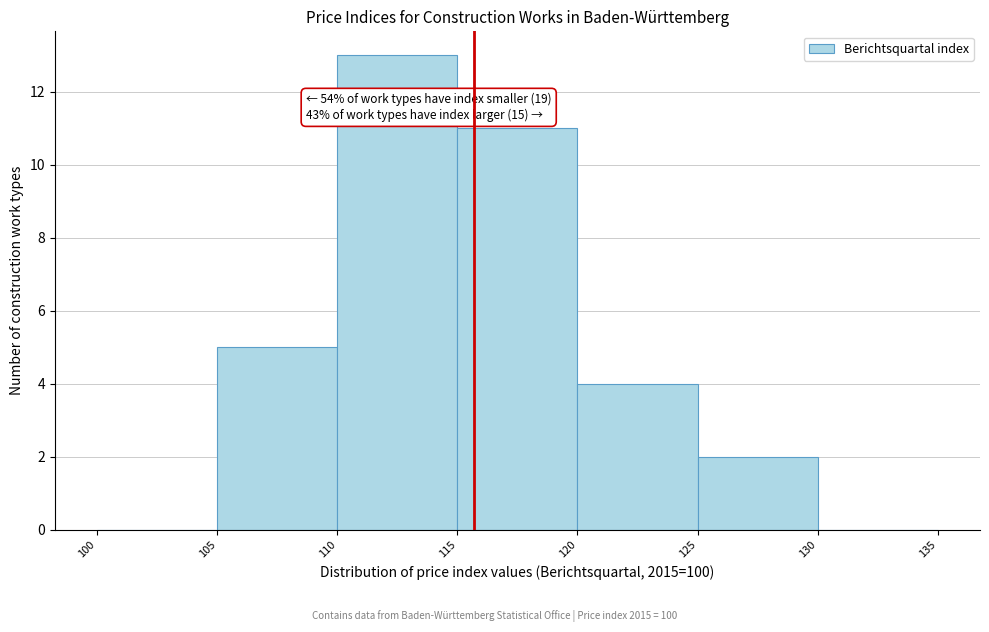

Which range on the x-axis has the tallest bar?

110 to 115